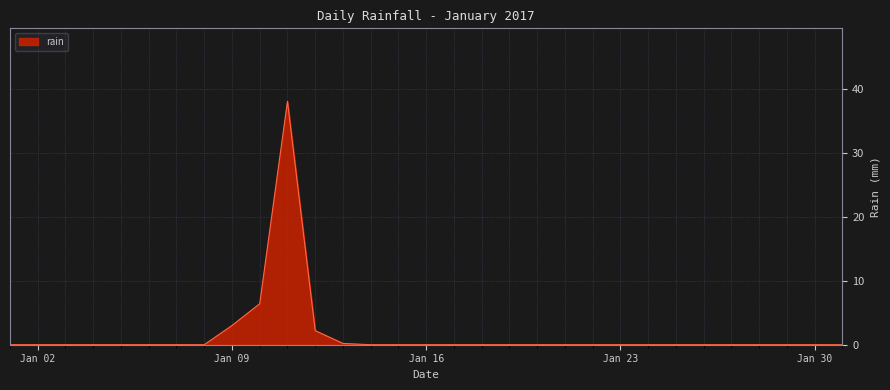

Does the chart display data point markers on the line(s)?

No